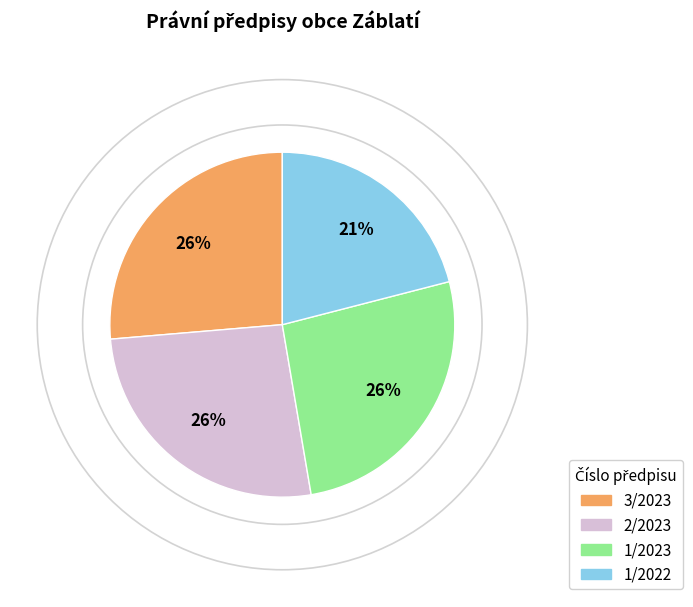

Is the sum of 2/2023 and 1/2022 greater than half?

No